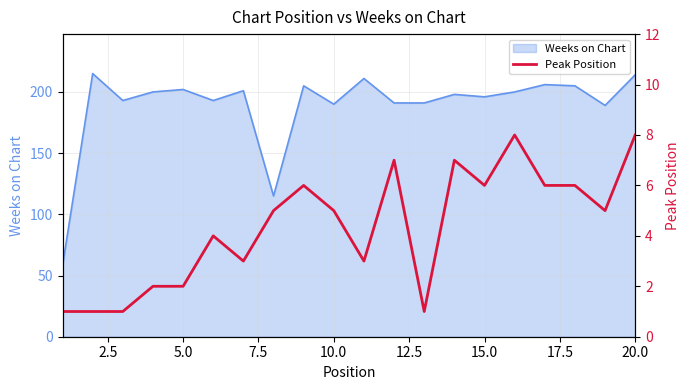

What is the maximum value for Weeks on Chart?

215